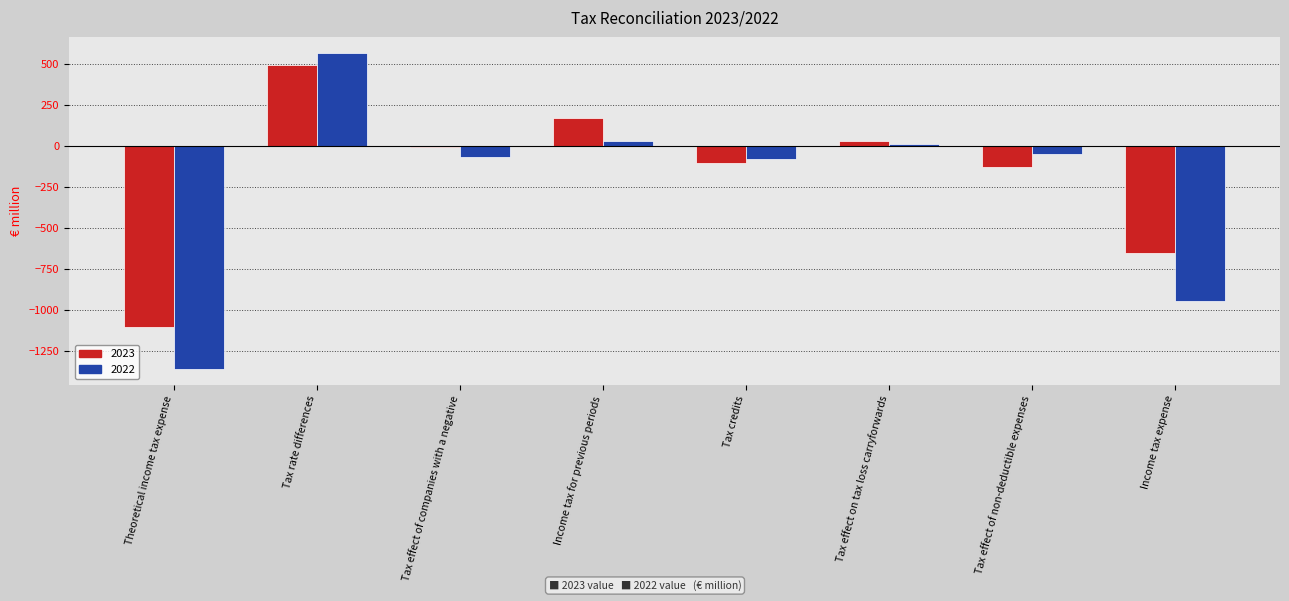

What is the approximate value of 2023 at Tax rate differences, to the nearest 100?

500